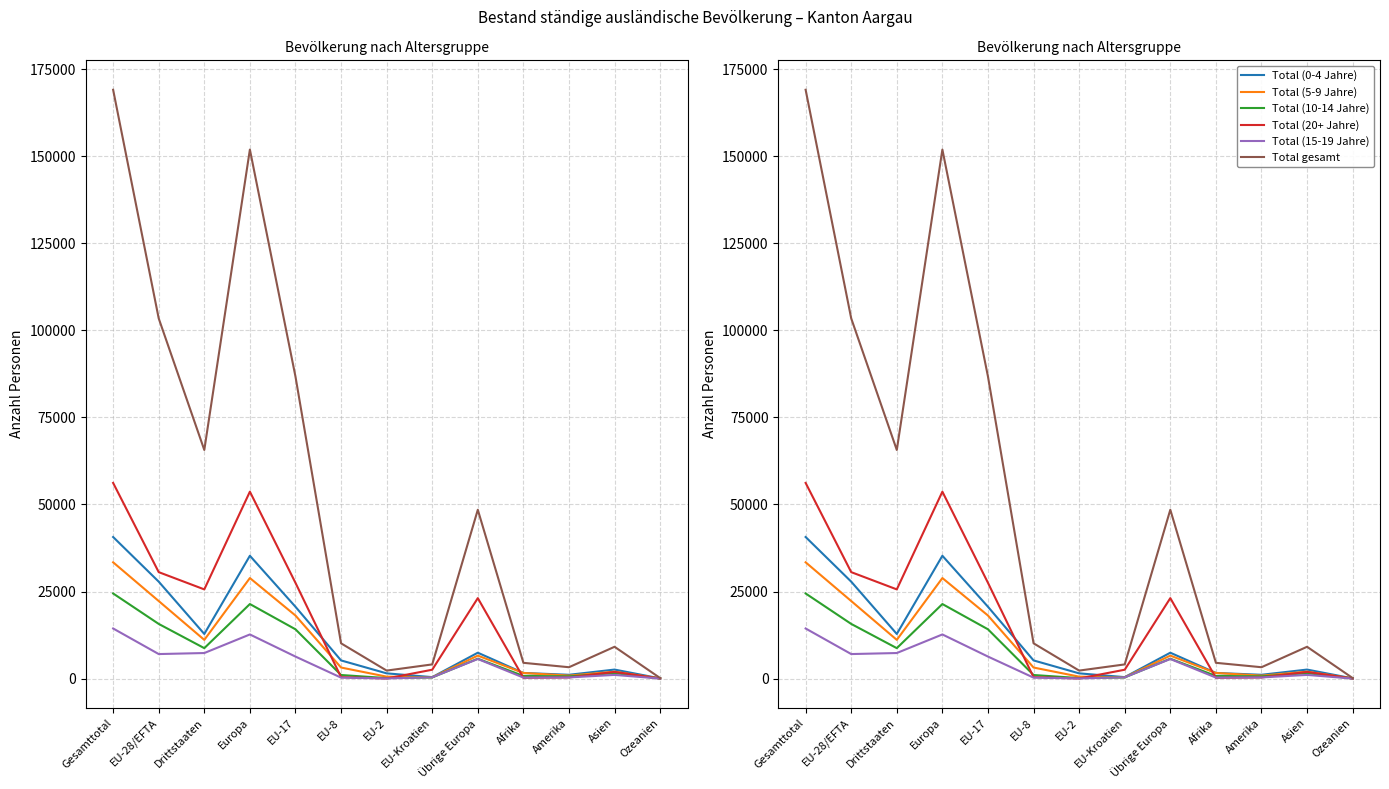

How many categories are shown in the chart?

13